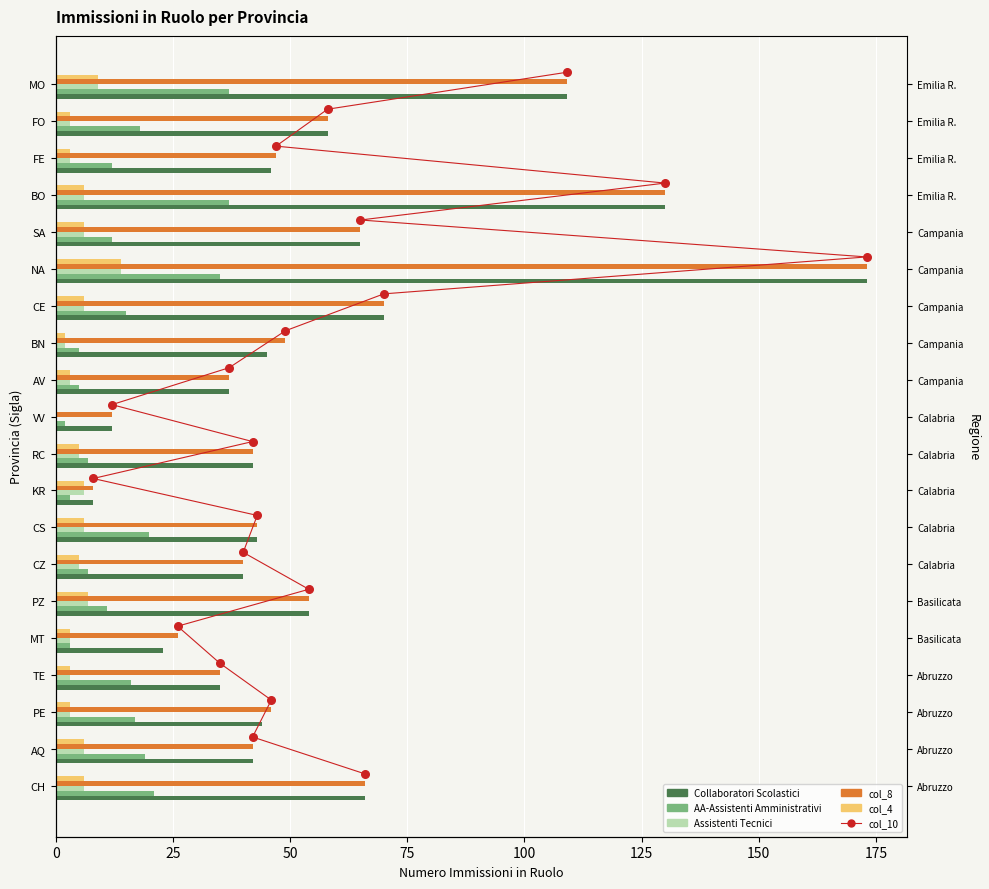

Which series has the widest spread of Y values?

Collaboratori Scolastici